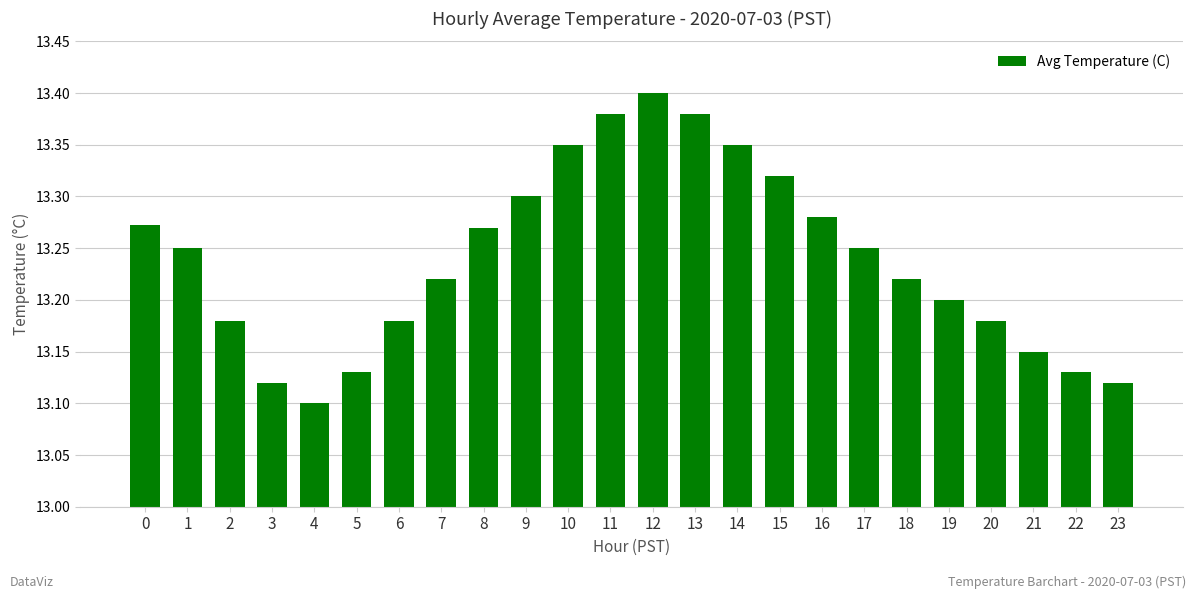

What is the sum of all values?

317.7